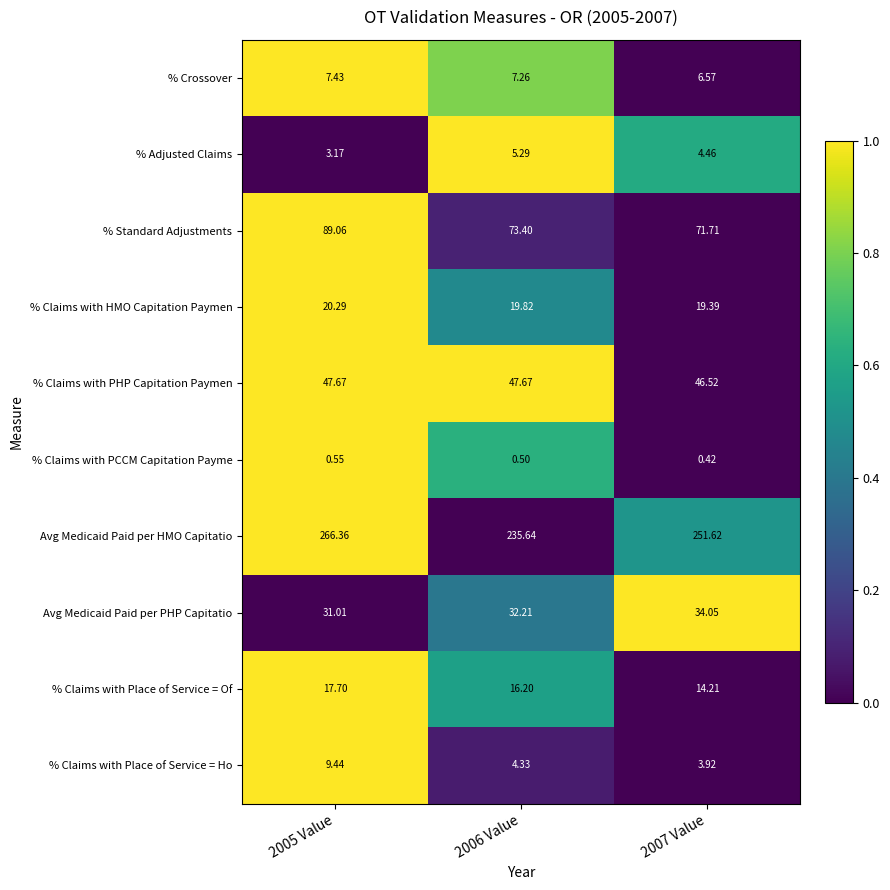

How many data points does each series have?

3